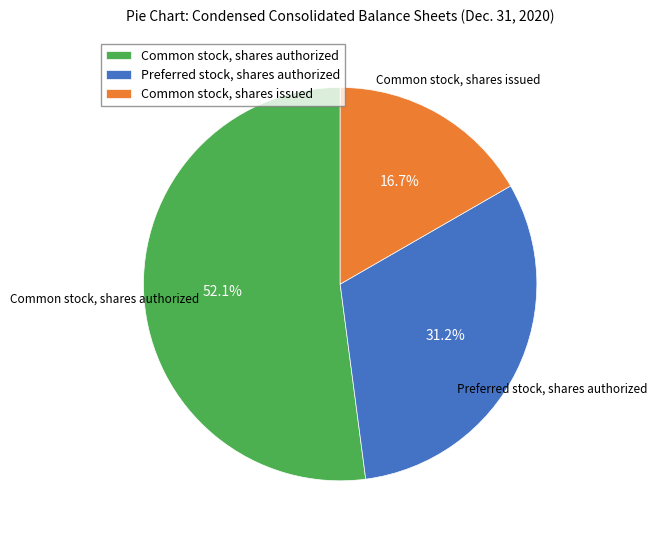

Does Common stock, shares authorized represent more than half of the total?

Yes